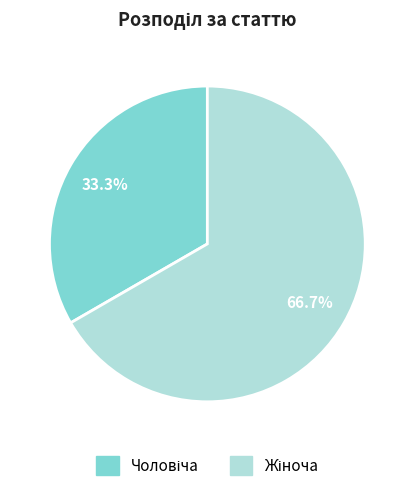

Is there a majority slice in this chart?

Yes